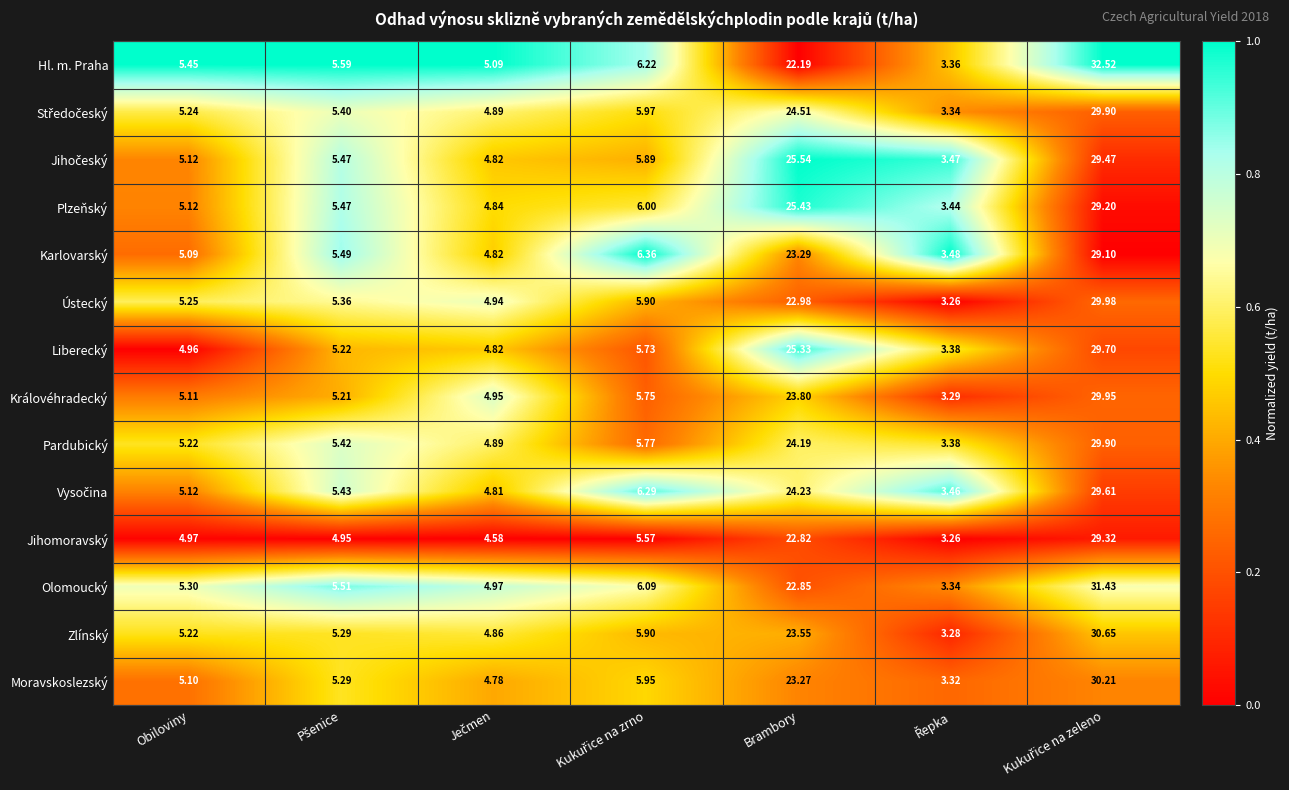

Which series has the largest range (max minus min)?

Hl. m. Praha